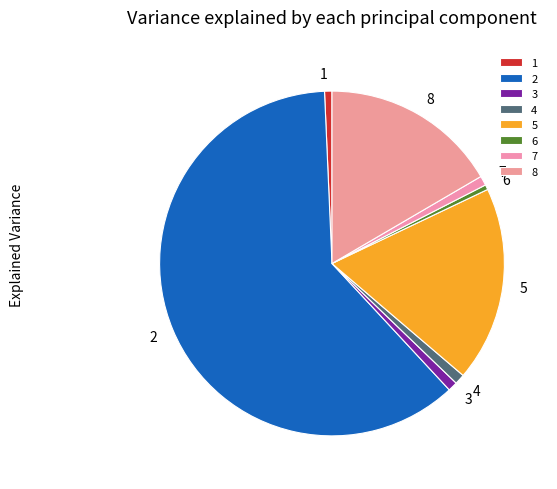

True or false: 7 accounts for 1% of the total.

True